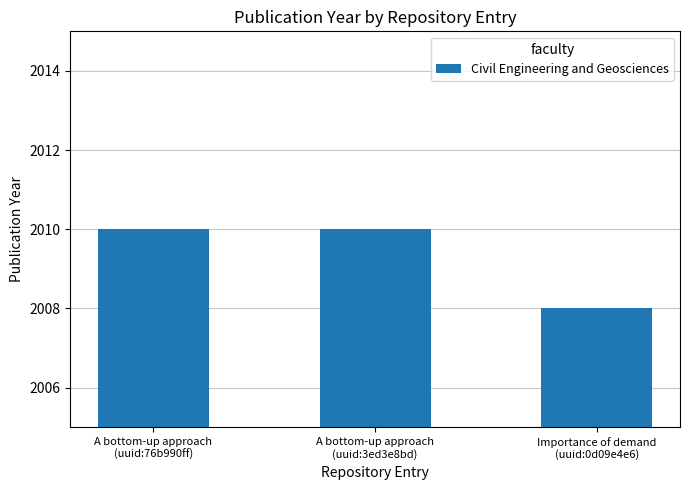

What is the average value?

2009